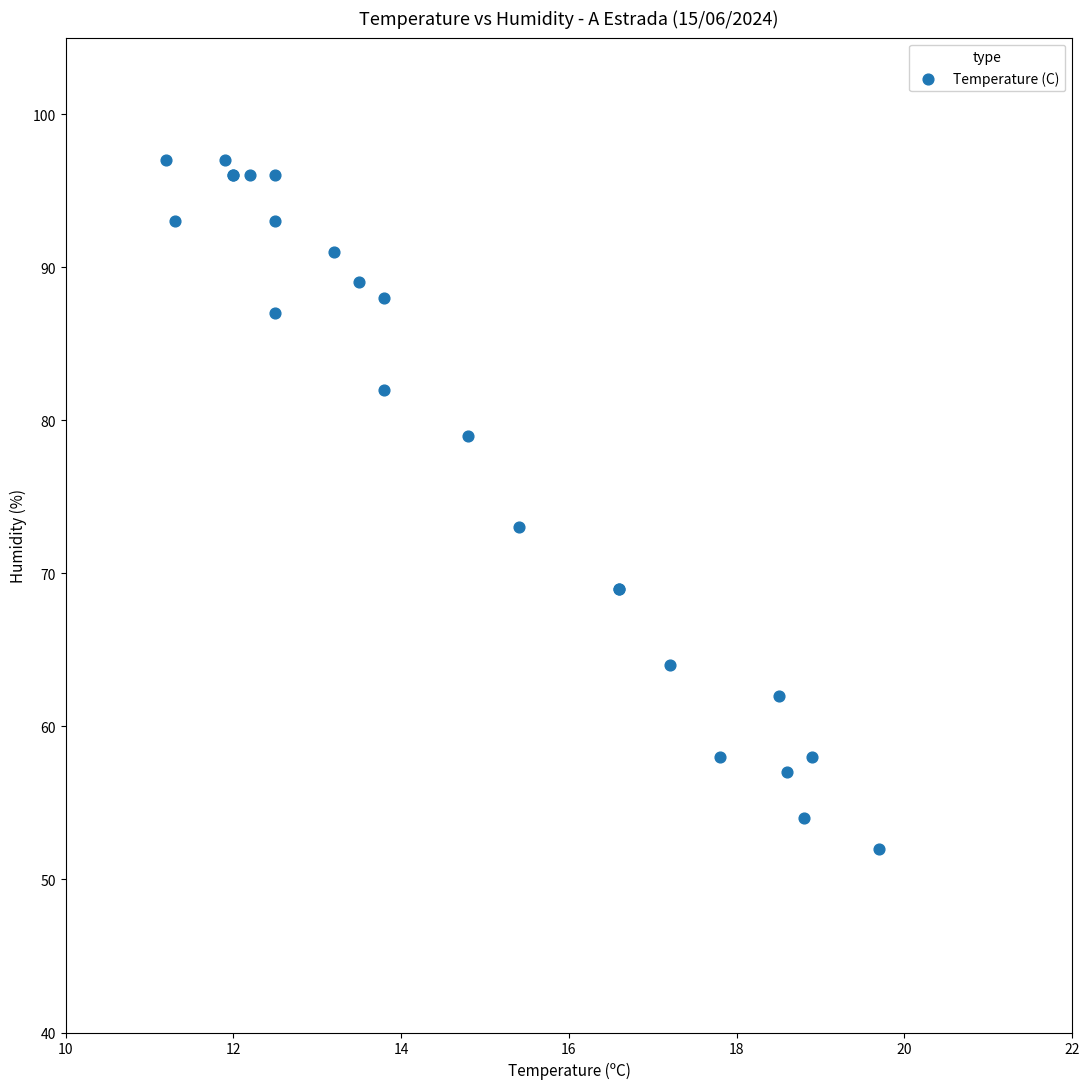

What Y value in the scatter plot is closest to 74?

73